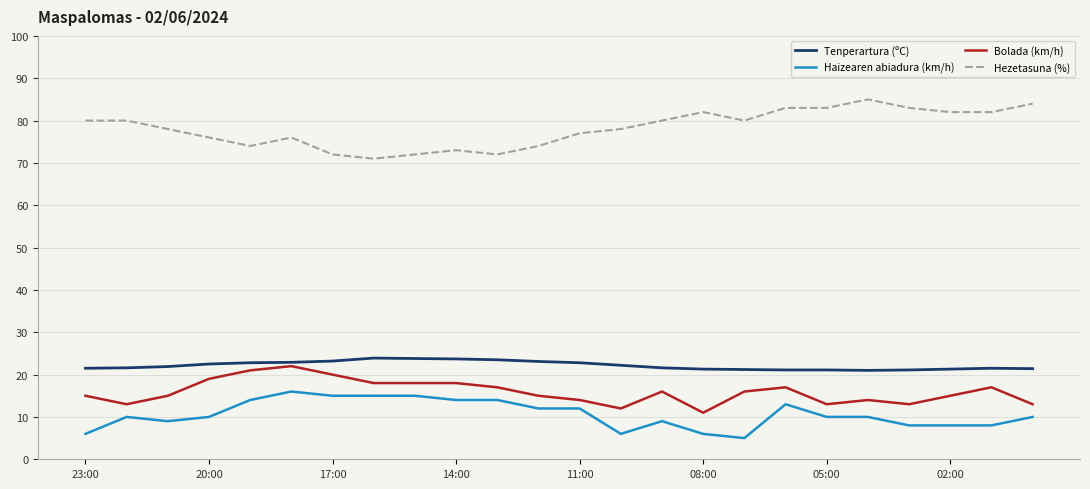

Which series has the largest total across all categories?

Hezetasuna (%)